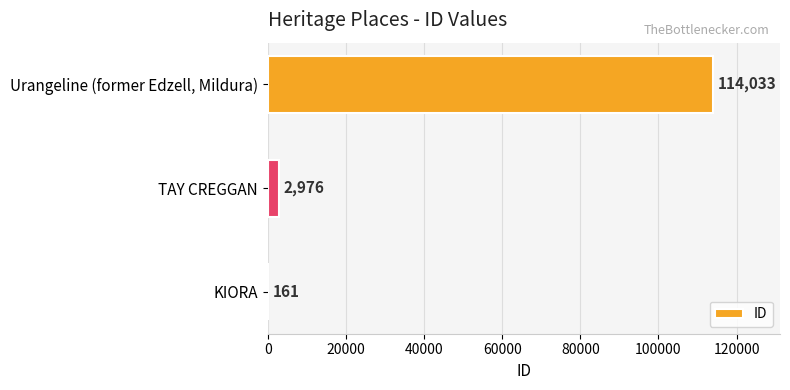

What is the sum of all values?

117170